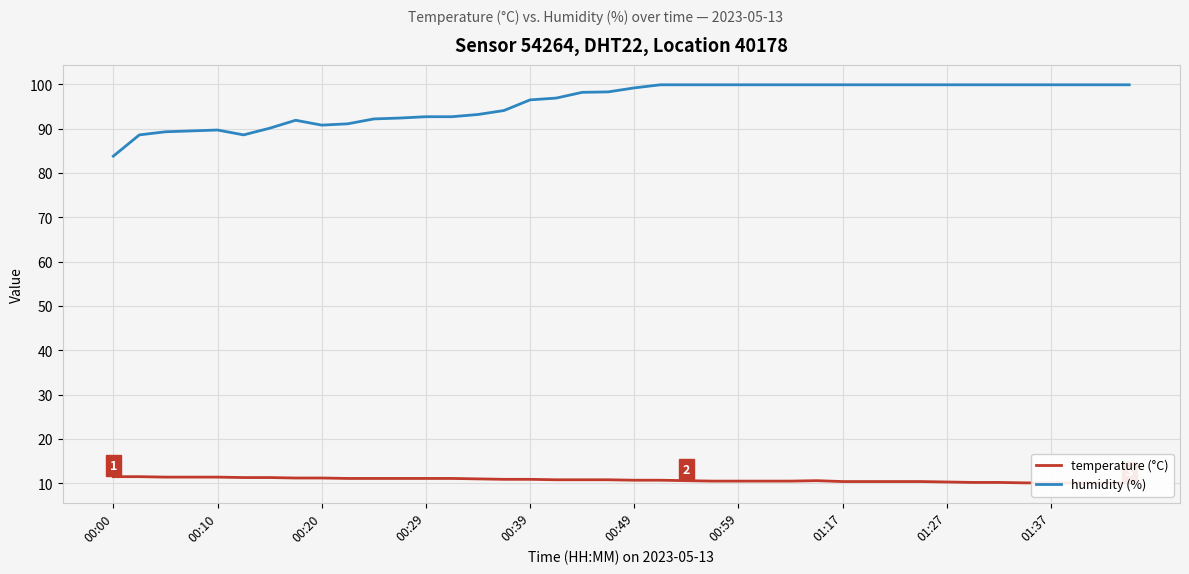

True or false: humidity (%) has a value of 162.8 at 00:39.

False